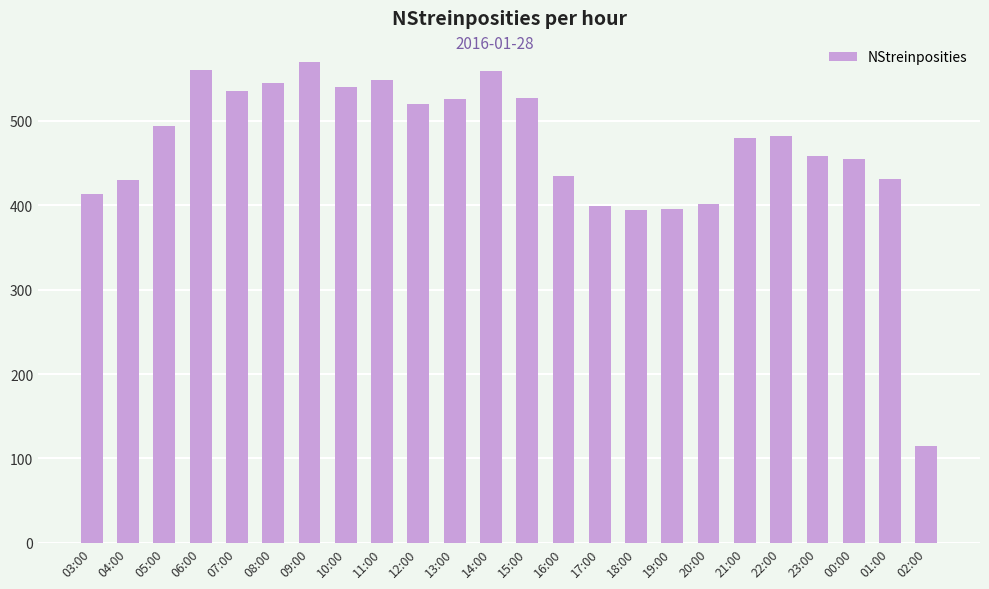

True or false: the data shows 549 at 11:00.

True